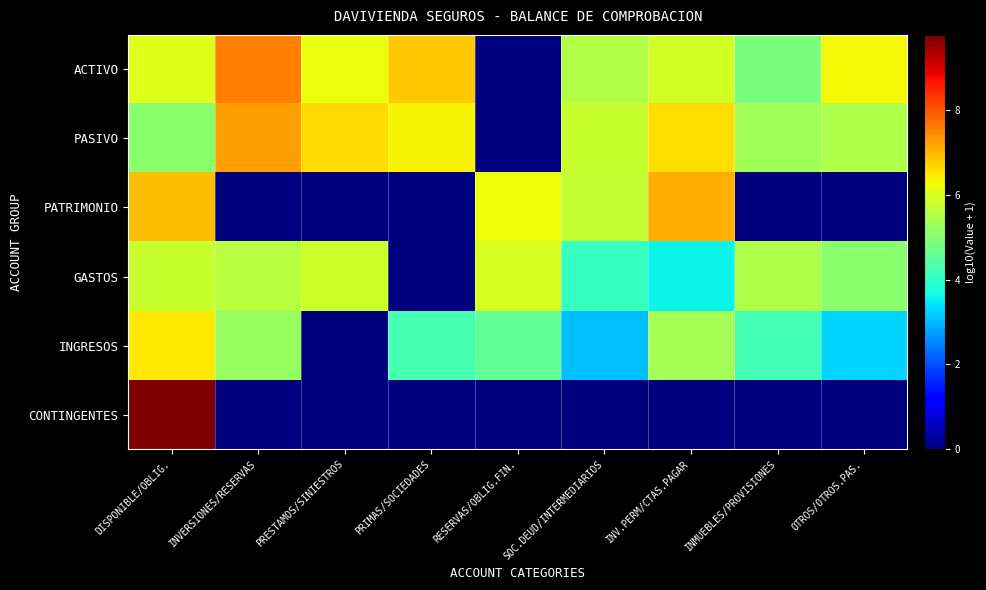

Rank the series at PRESTAMOS/SINIESTROS from lowest to highest value.

PATRIMONIO, INGRESOS, CONTINGENTES, GASTOS, ACTIVO, PASIVO